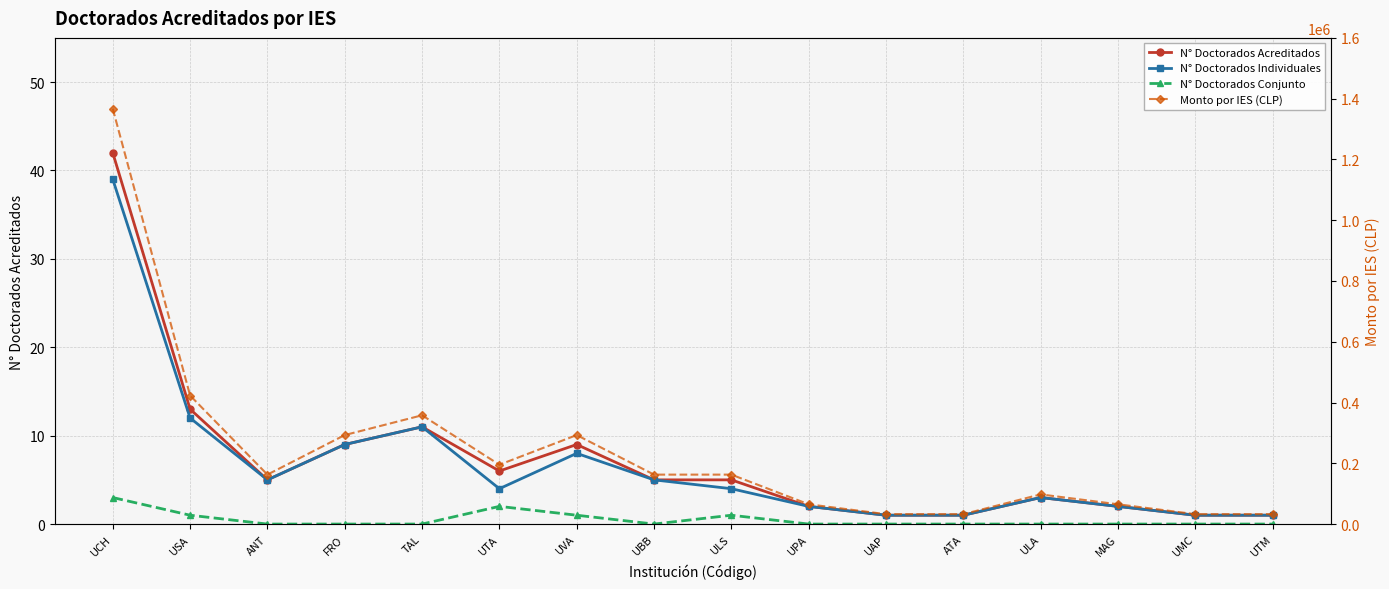

How many lines are shown in the chart?

4